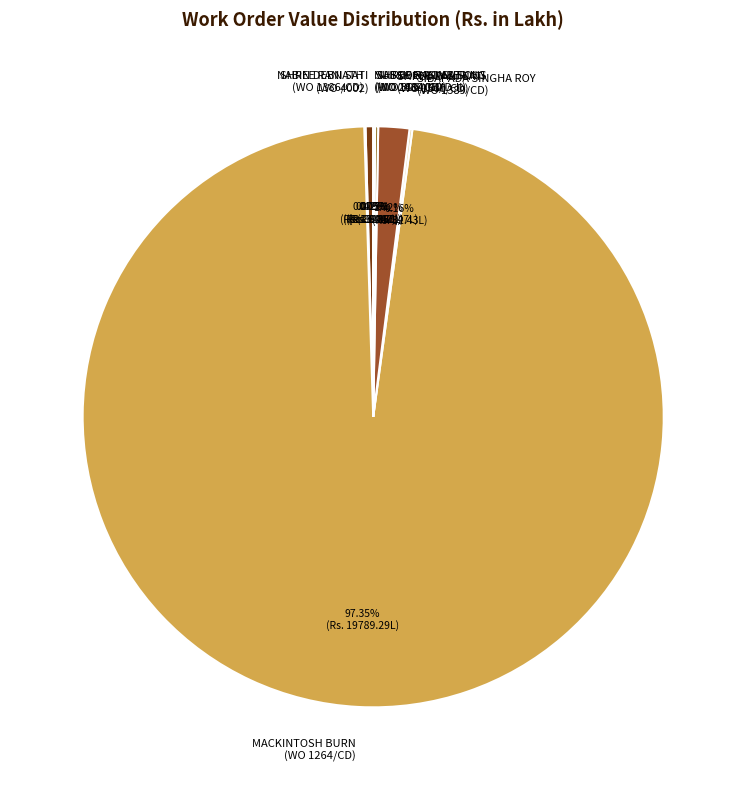

Which category has the biggest portion of the pie?

MACKINTOSH BURN (WO 1264/CD)